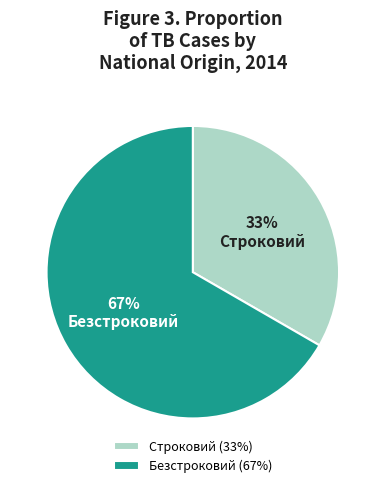

Rank the categories by value from highest to lowest.

Безстроковий, Строковий